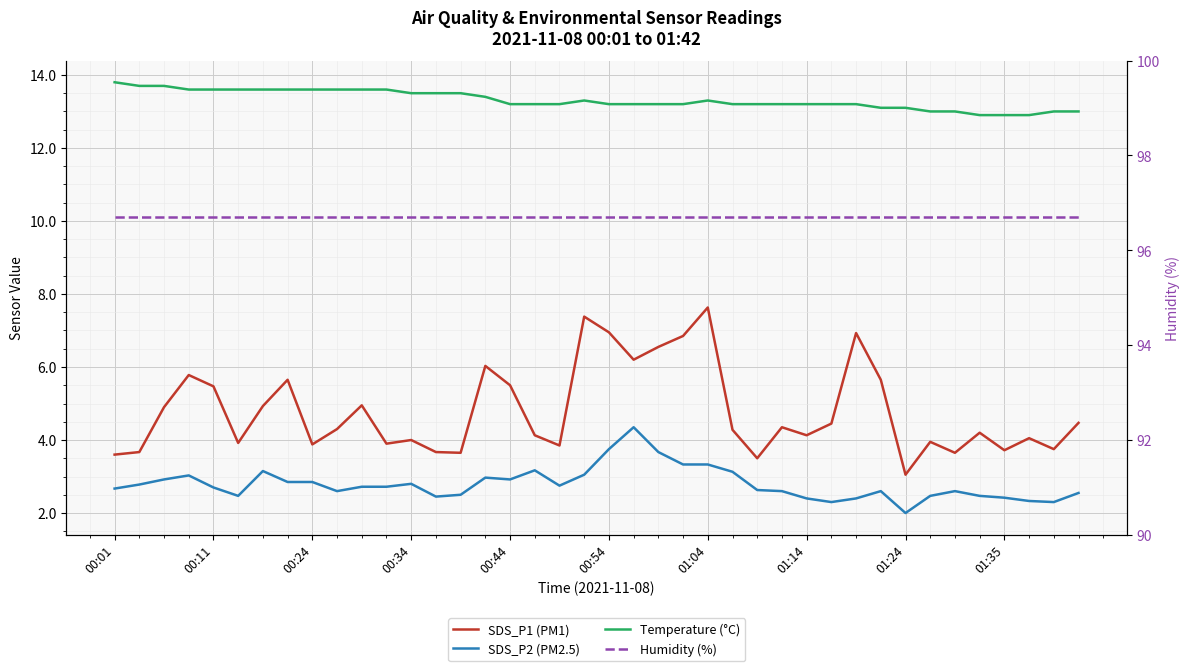

How many interior local valleys does the SDS_P2 (PM2.5) series have?

8